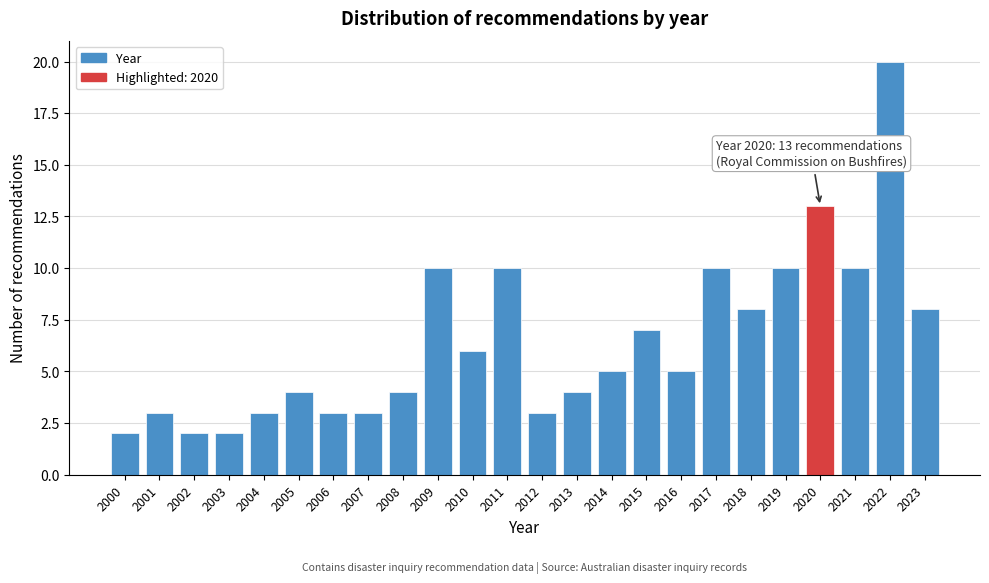

Reading left to right, transcribe all the data shown in this chart.

2	3	2	2	3	4	3	3	4	10	6	10	3	4	5	7	5	10	8	10	13	10	20	8